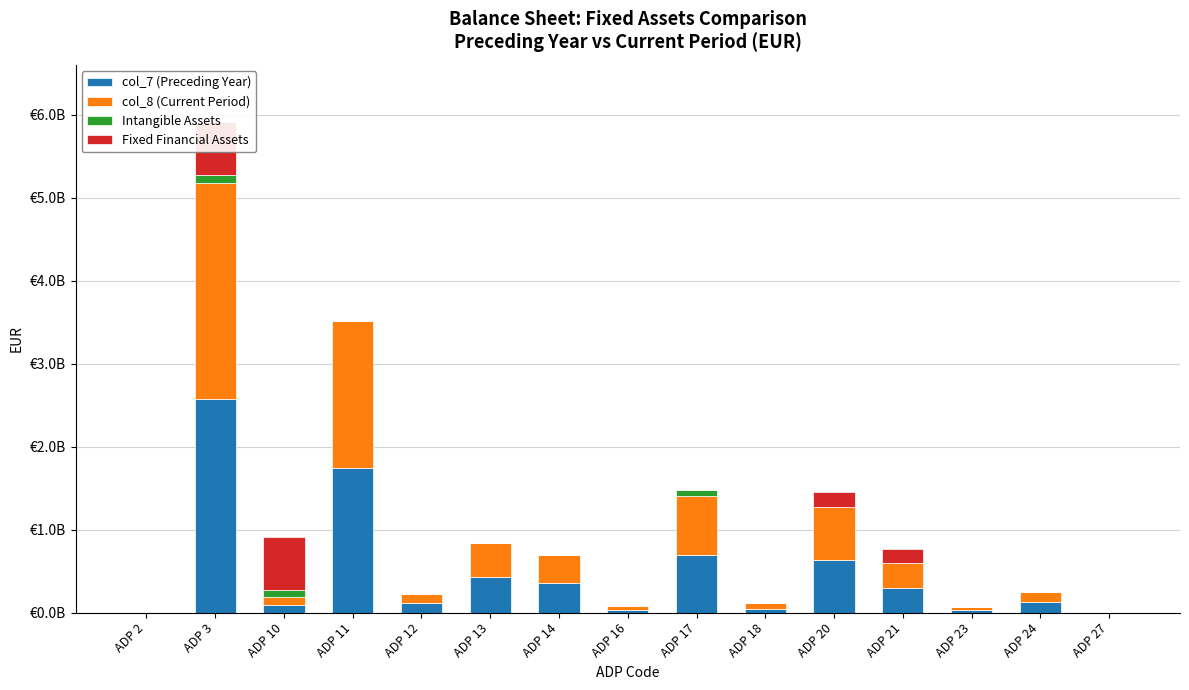

What is the total value across all series at ADP 10?

907400000